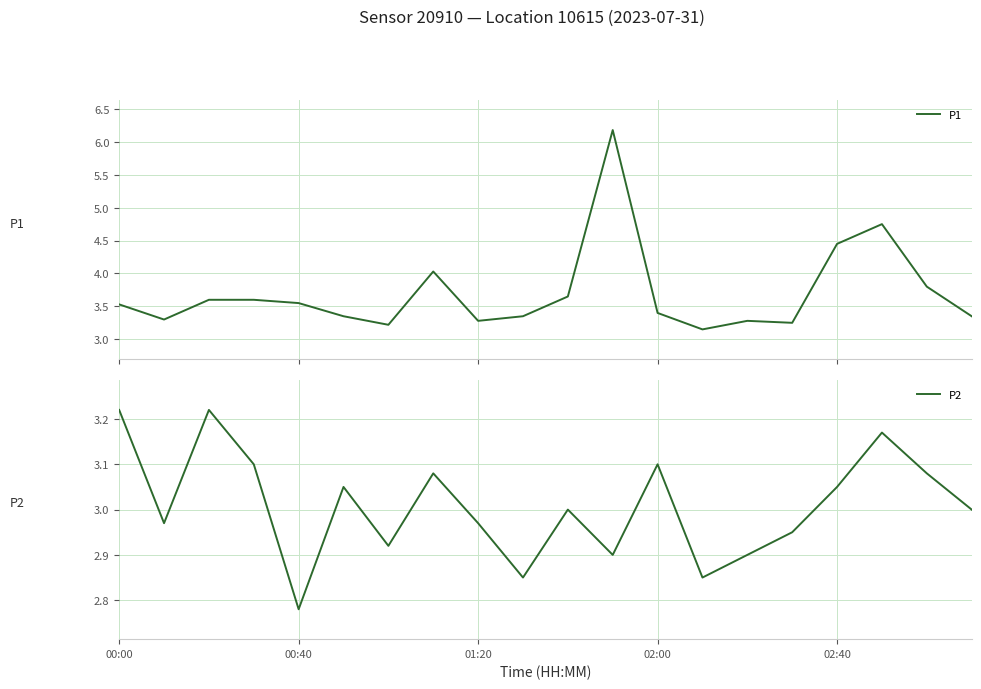

What is the highest value of the P1 series?

6.2